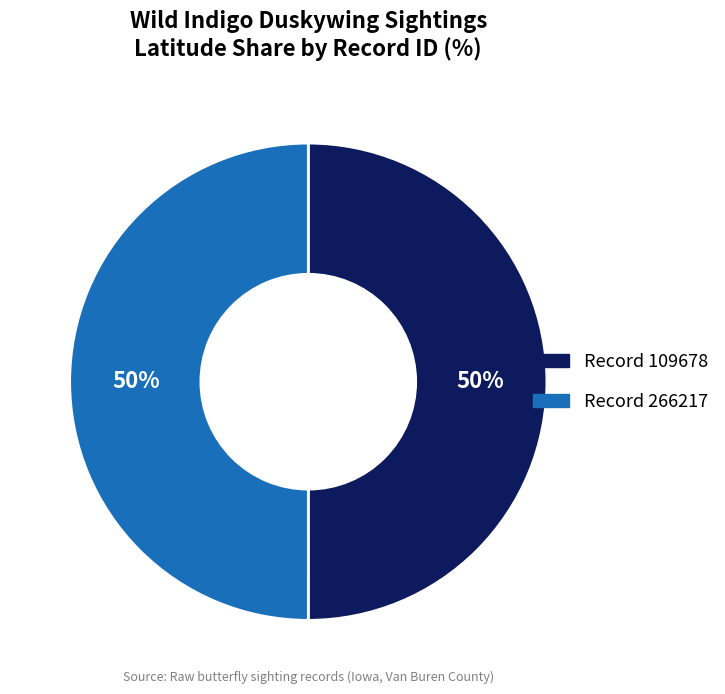

To the nearest percent, what is the average slice percentage?

50%